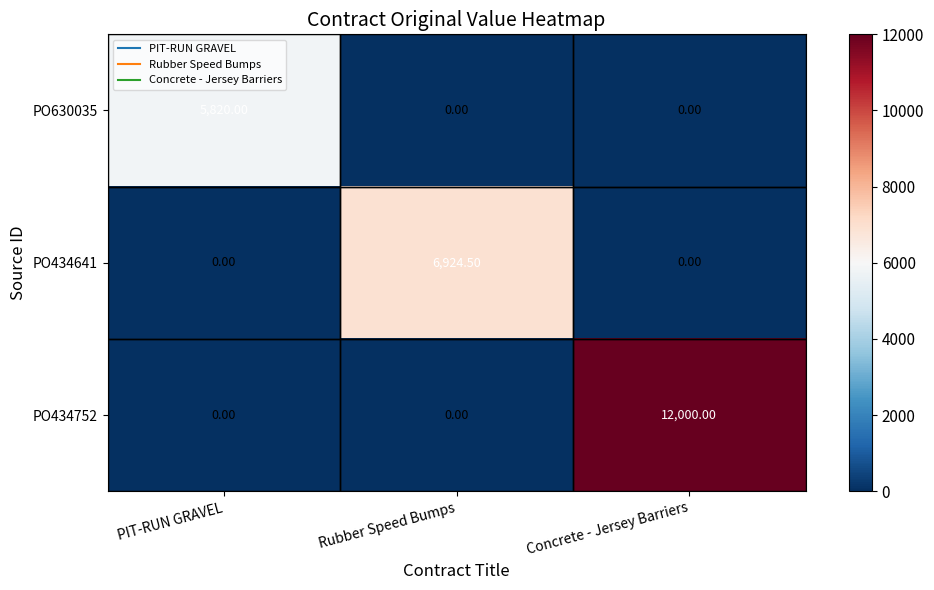

Which category has the highest value in the PO434752 series?

Concrete - Jersey Barriers